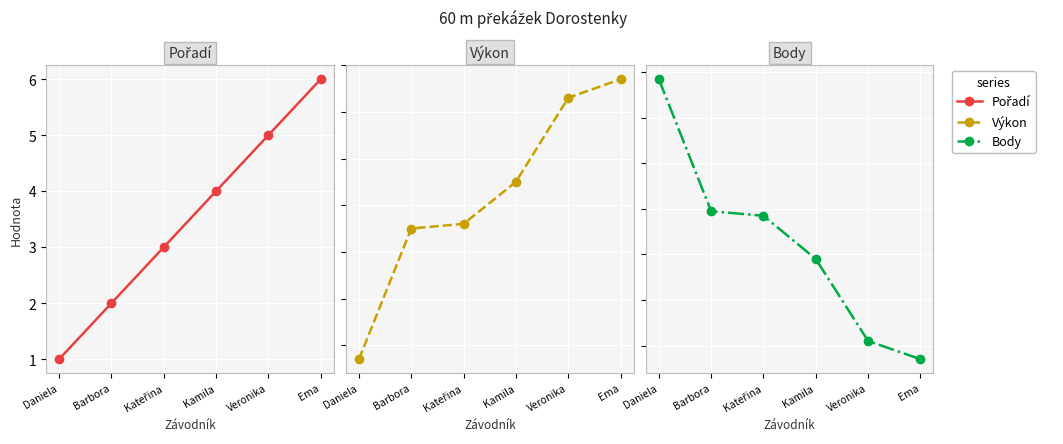

Which has a higher value, Ema or Kamila?

Ema